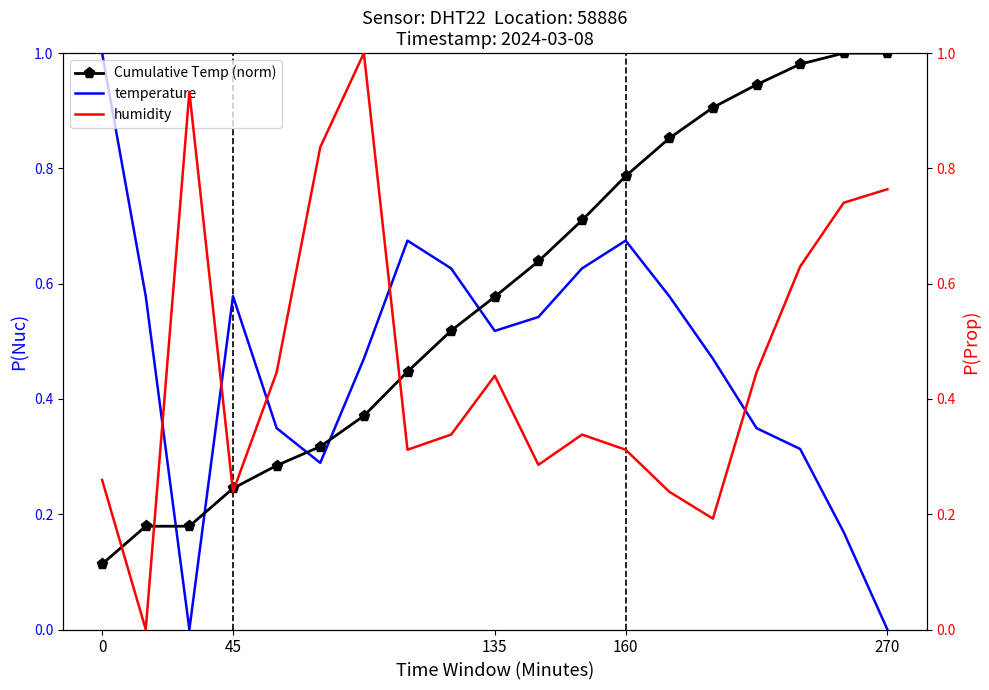

What is the label of the 8th point from the left?

7